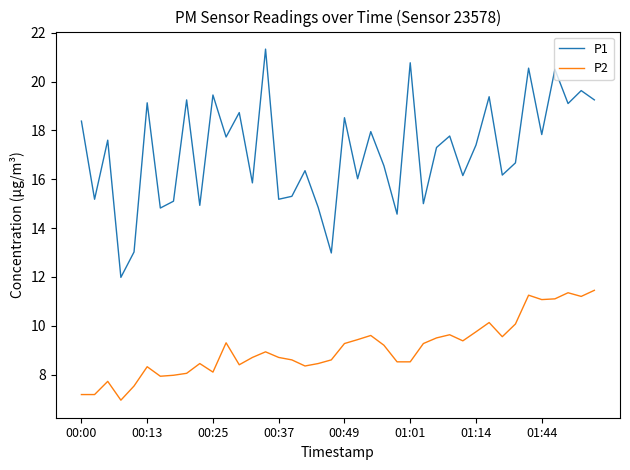

True or false: P2 and P1 intersect in this chart.

False